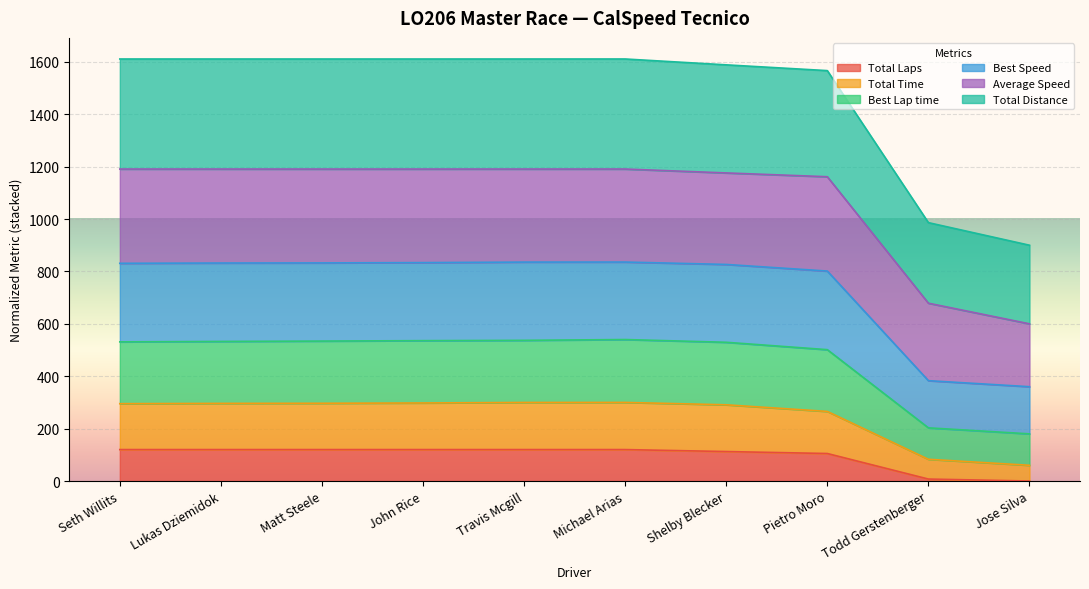

True or false: Total Distance and Total Laps intersect in this chart.

False